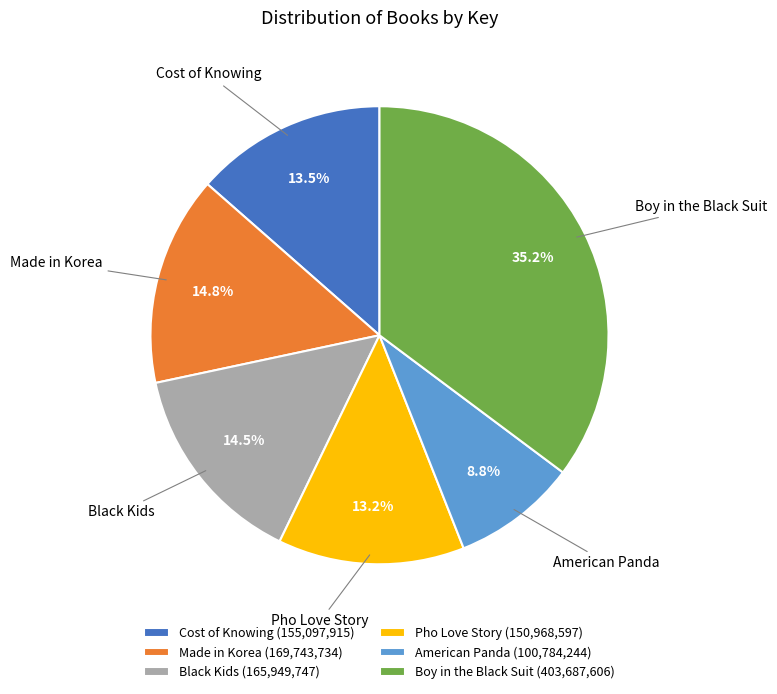

Is there a majority slice in this chart?

No